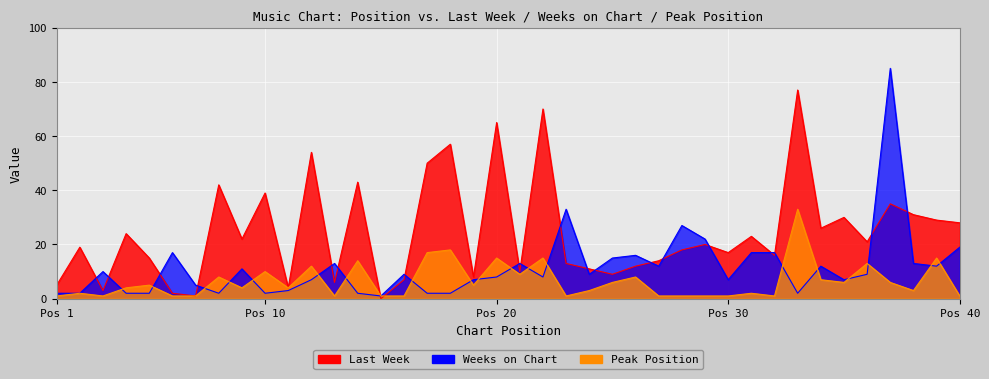

The value of Last Week at 4 is 36. True or false?

False